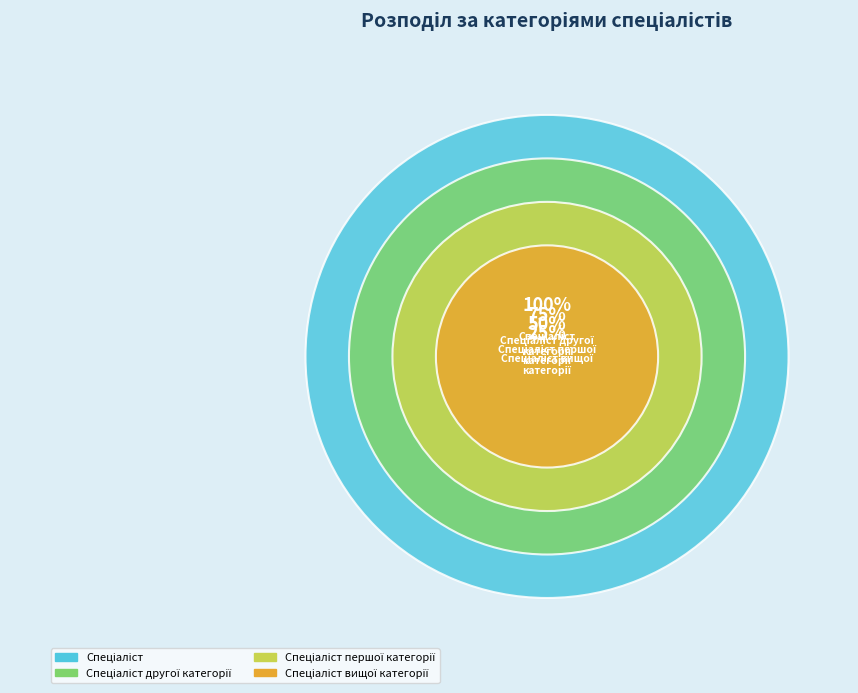

Is it true that Спеціаліст першої категорії is 37% of the pie?

False